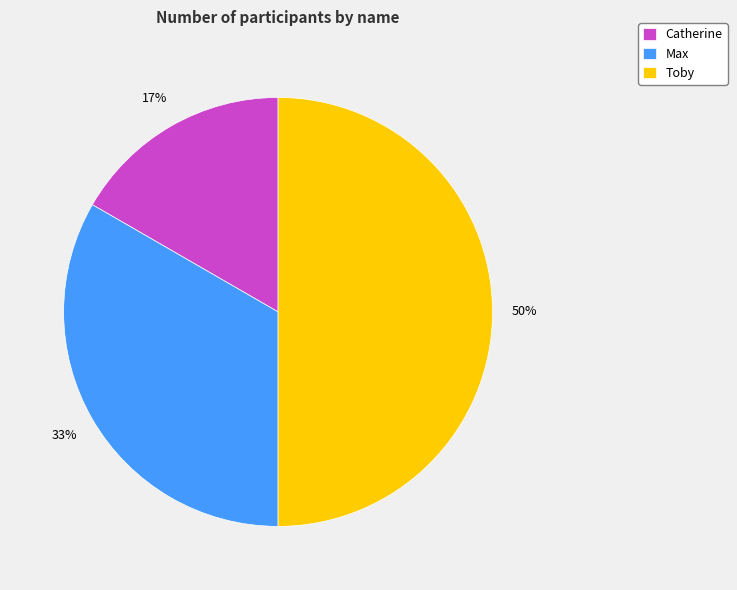

To the nearest percent, what percentage of the pie is Max?

33%